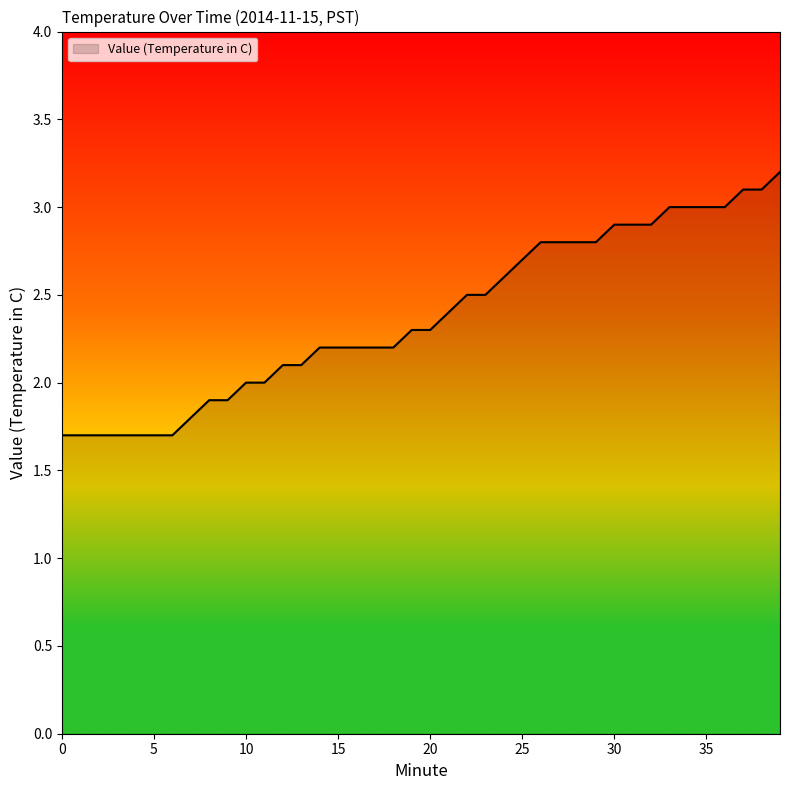

What is the difference between the maximum and minimum values?

1.5